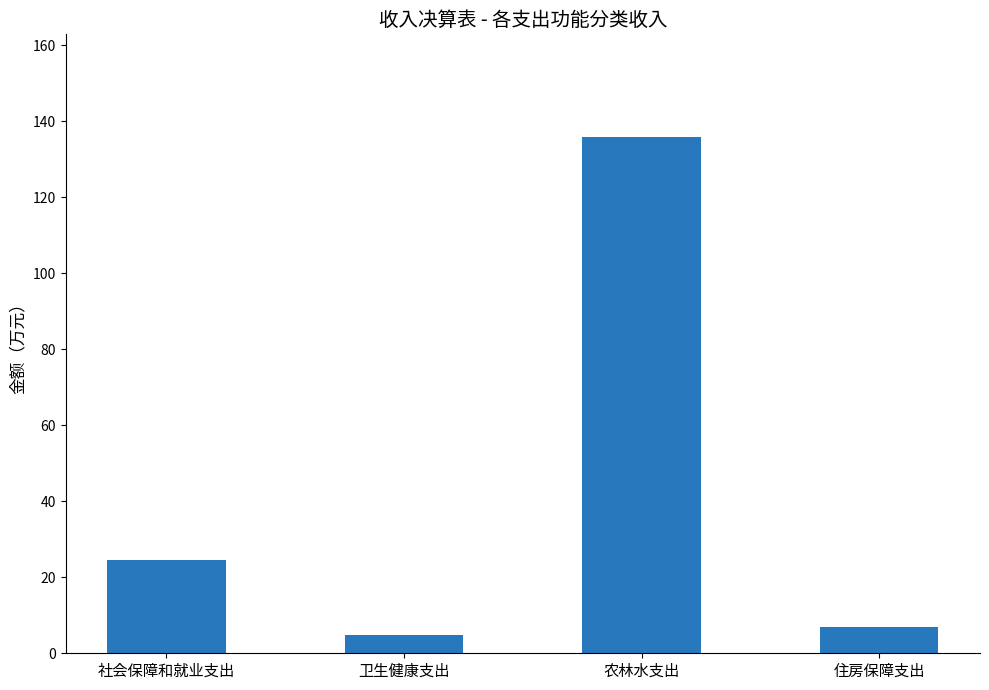

Reading left to right, list all the values displayed in this chart.

社会保障和就业支出=24.4	卫生健康支出=4.8	农林水支出=135.8	住房保障支出=6.8